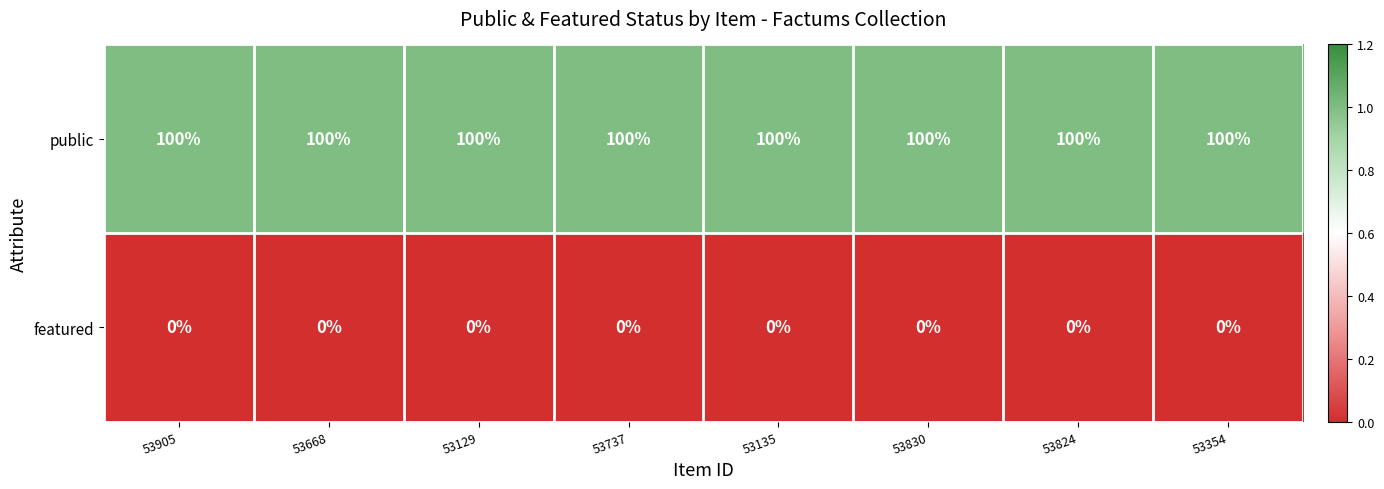

Rank the series at 53129 from highest to lowest value.

public, featured